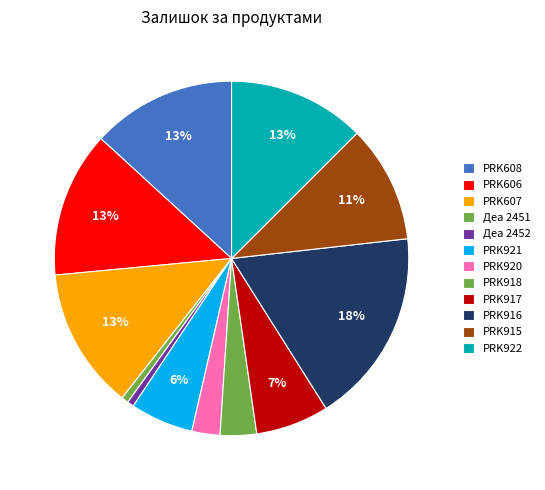

Does PRK918 account for over 50% of the chart?

No